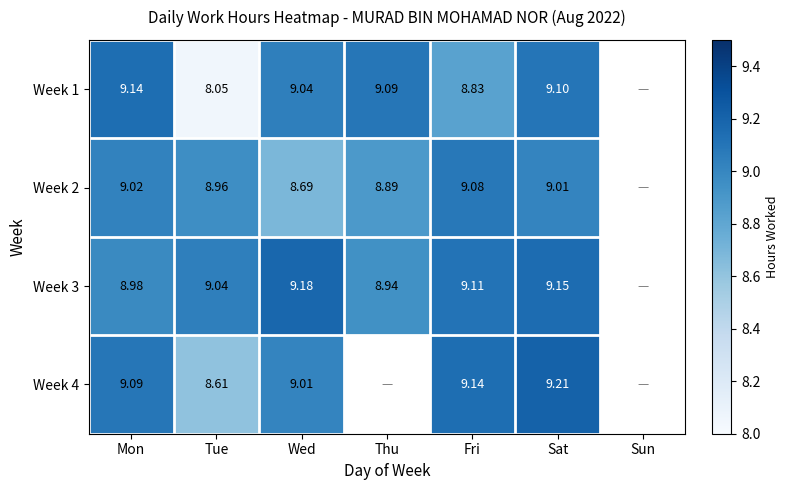

Is the value of Week 1 at Sat greater than the value of Week 4 at Tue?

Yes